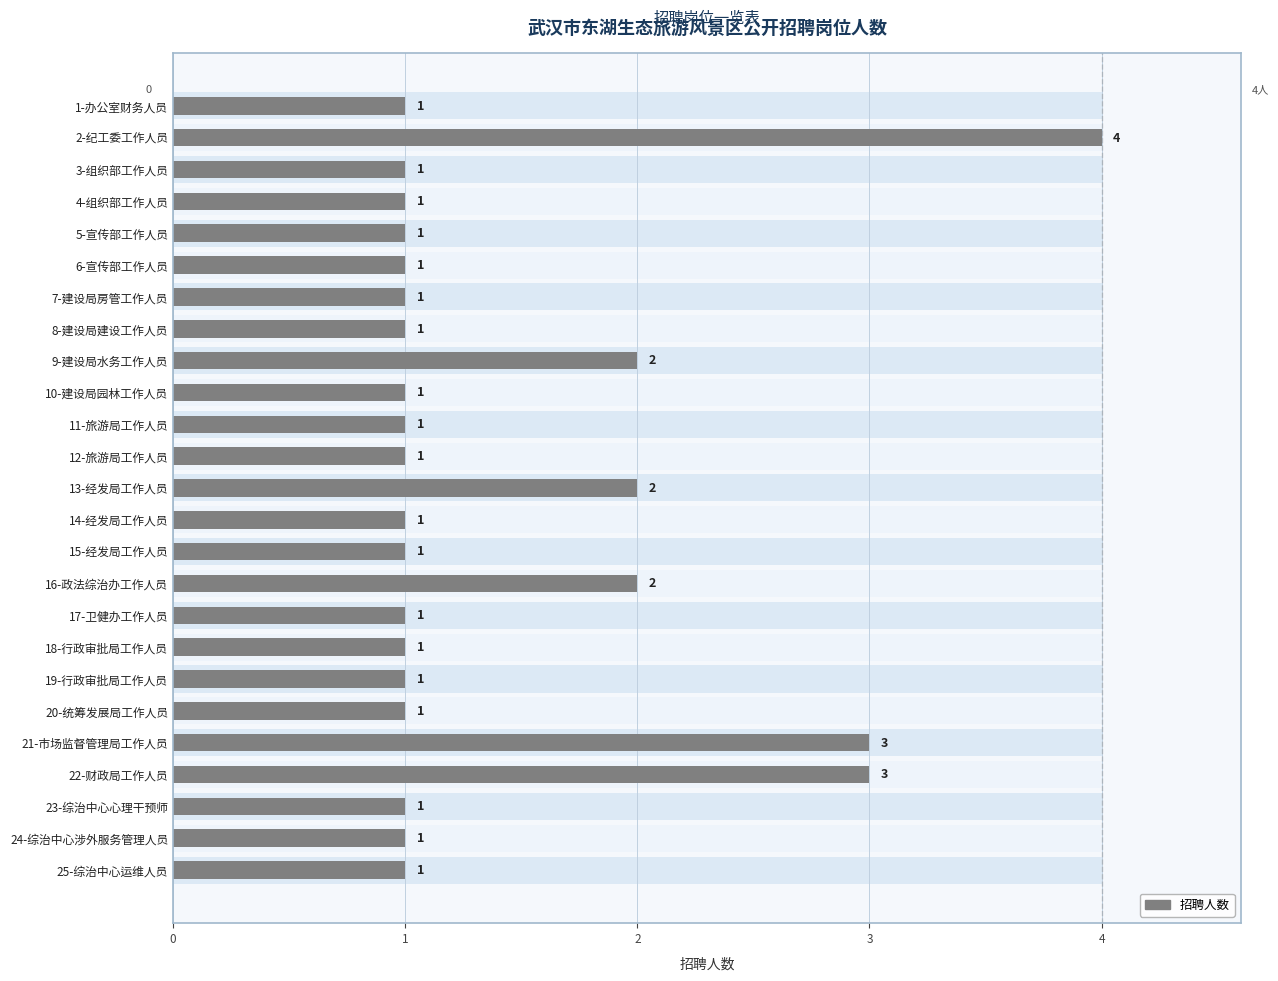

Reading left to right, extract all data points from this chart.

0=1	1=4	2=1	3=1	4=1	5=1	6=1	7=1	8=2	9=1	10=1	11=1	12=2	13=1	14=1	15=2	16=1	17=1	18=1	19=1	20=3	21=3	22=1	23=1	24=1